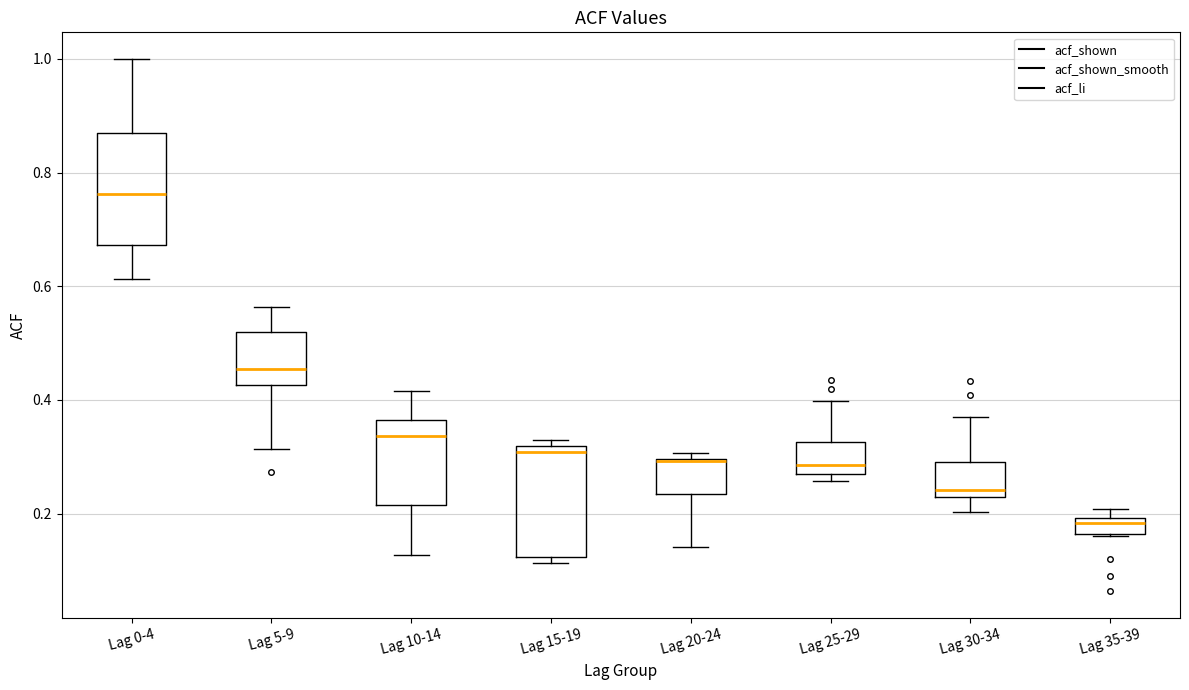

Where does the upper whisker of the box for Lag 5-9 end on the y-axis? The values are not printed on the chart, so give them approximately, as read against the axis.

0.56